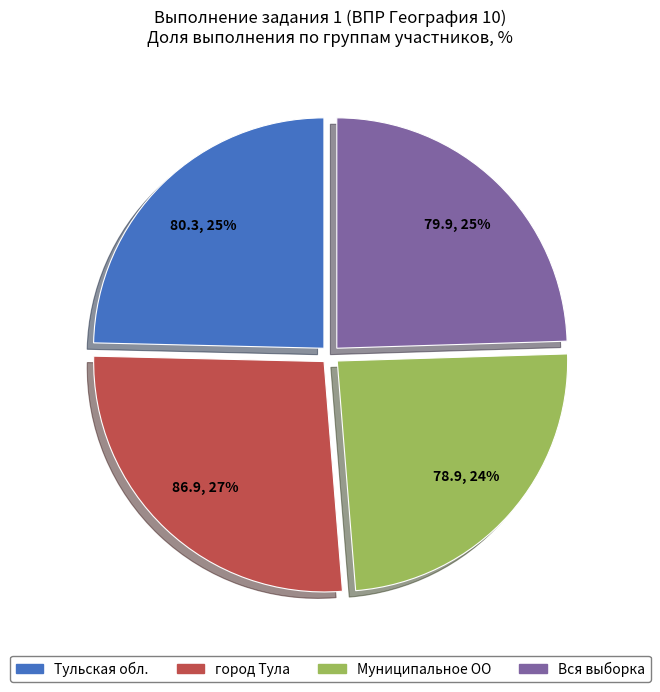

The Муниципальное ОО slice represents 24% of the pie. True or false?

True